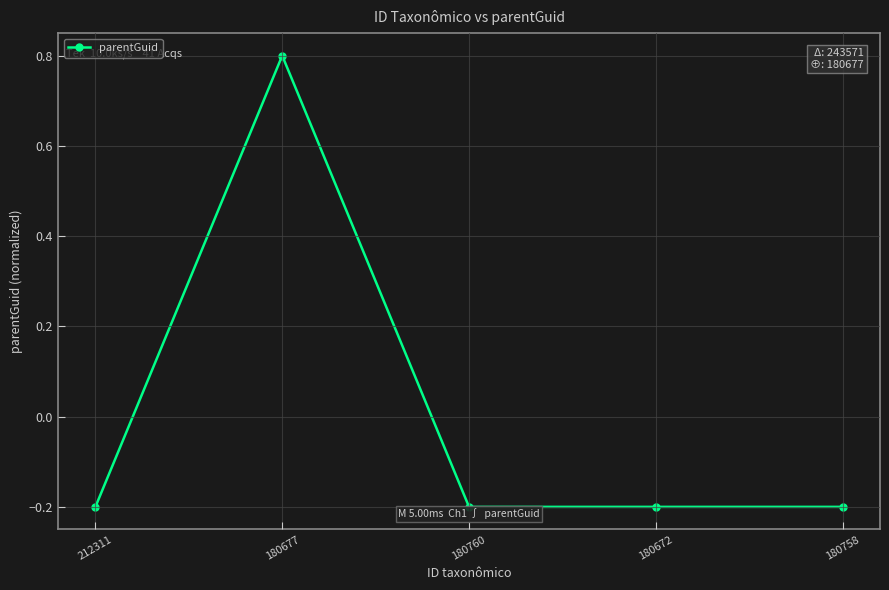

How many series are shown in this chart?

1